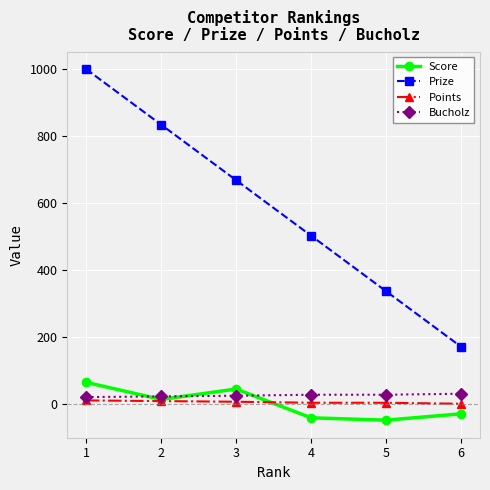

What is the sum of the Score values at 4 and 2?

-29